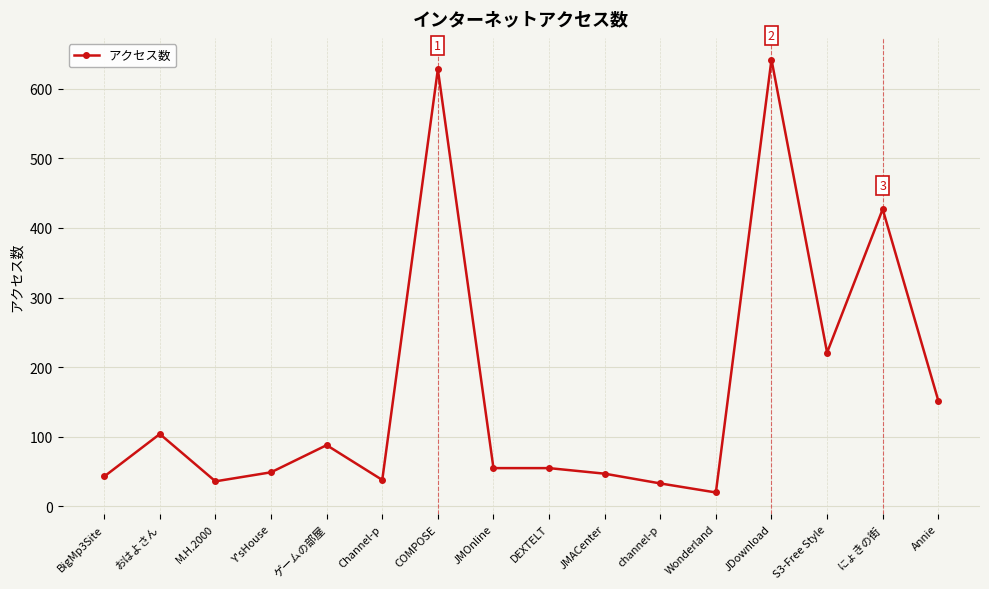

Does the chart have visible grid lines?

Yes